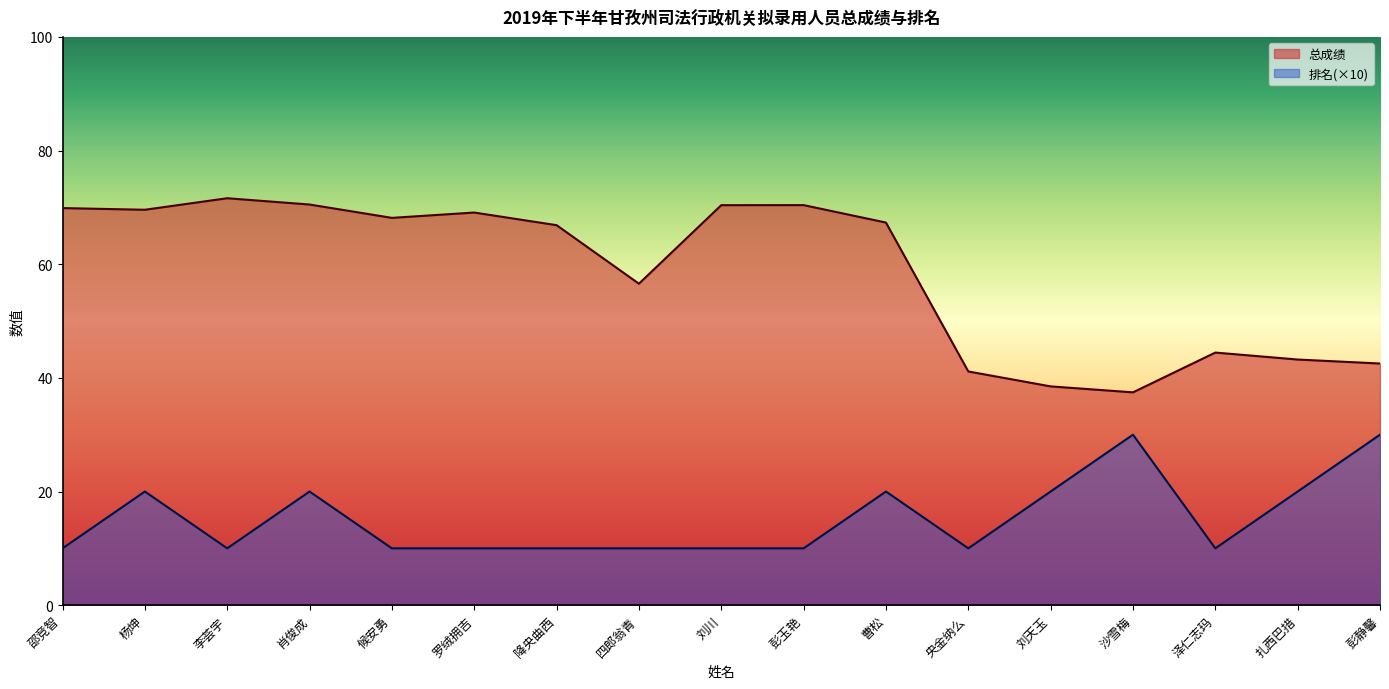

True or false: 排名 and 总成绩 intersect in this chart.

False